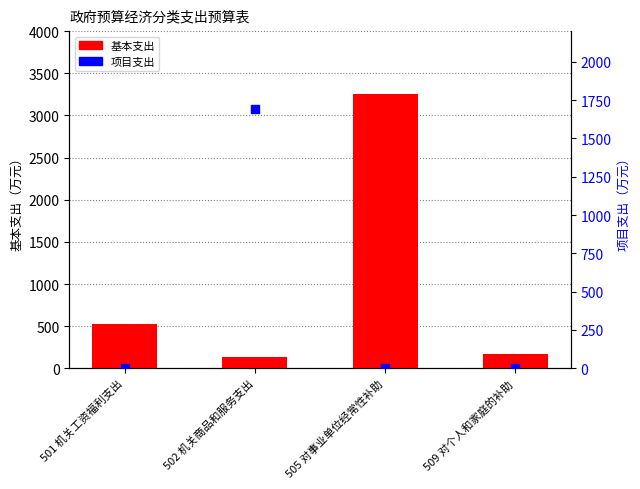

What are all the series names shown in the legend?

基本支出, 项目支出